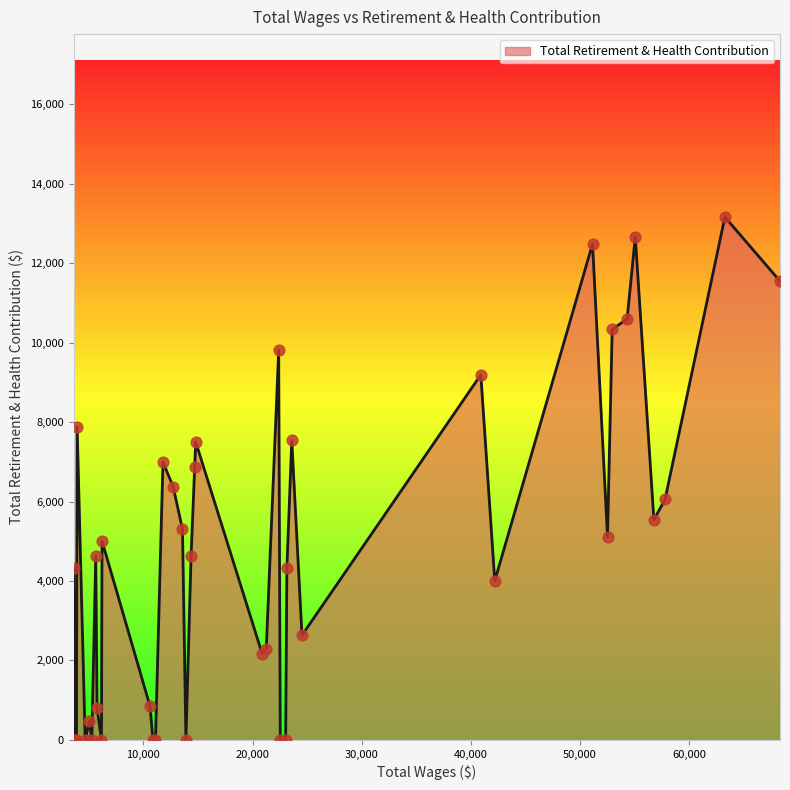

What is the greatest value displayed?

13163